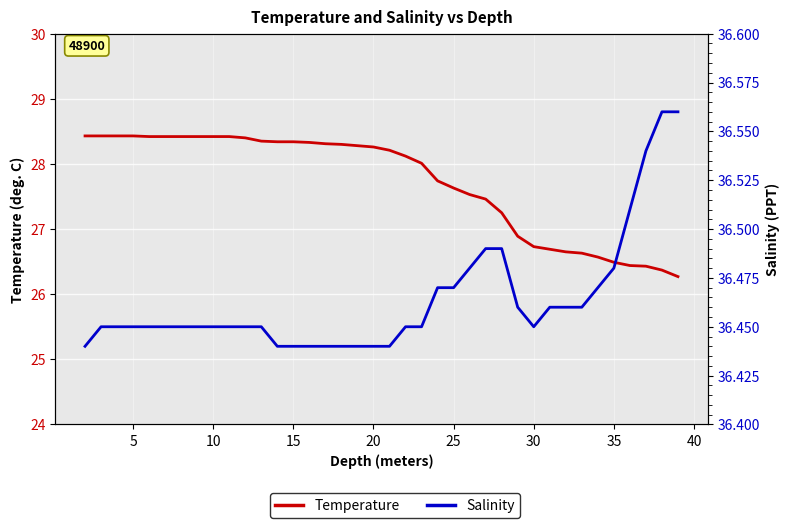

Reading left to right, list all the values displayed in this chart.

Temperature: 28.4	28.4	28.4	28.4	28.4	28.4	28.4	28.4	28.4	28.4	28.4	28.4	28.3	28.3	28.3	28.3	28.3	28.3	28.3	28.2	28.1	28.0	27.7	27.6	27.5	27.5	27.2	26.9	26.7	26.7	26.6	26.6	26.6	26.5	26.4	26.4	26.4	26.3
Salinity: 36.4	36.5	36.5	36.5	36.5	36.5	36.5	36.5	36.5	36.5	36.5	36.5	36.4	36.4	36.4	36.4	36.4	36.4	36.4	36.4	36.5	36.5	36.5	36.5	36.5	36.5	36.5	36.5	36.5	36.5	36.5	36.5	36.5	36.5	36.5	36.5	36.6	36.6